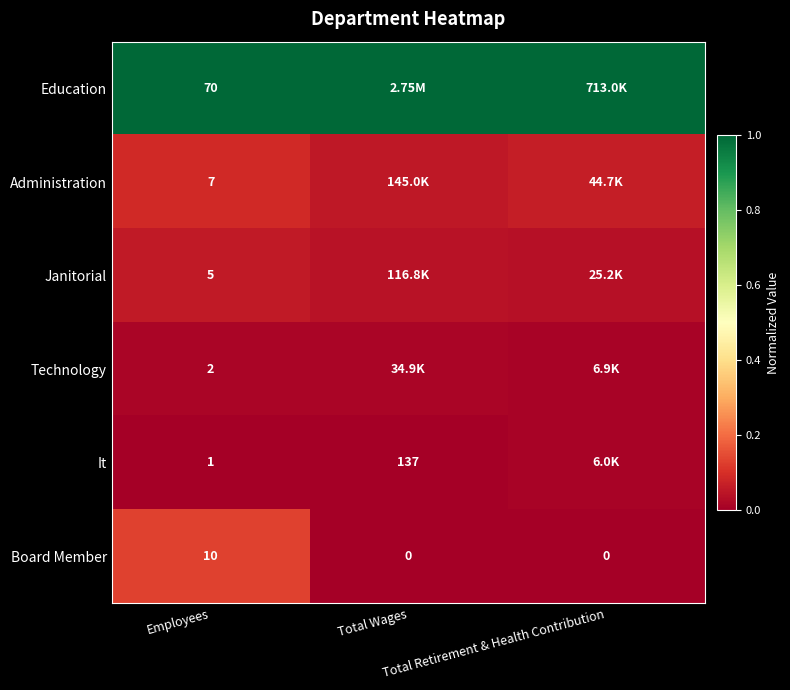

Which series has the largest total across all categories?

Education